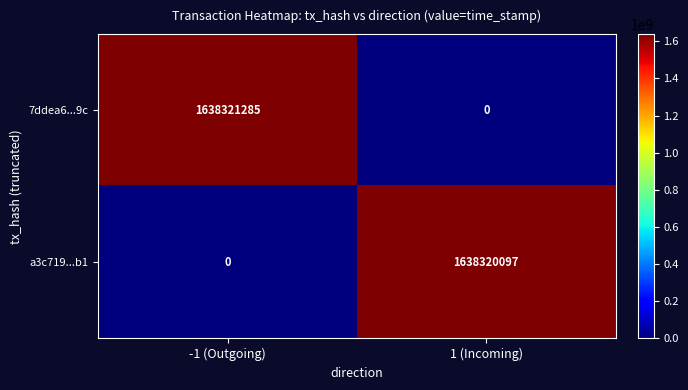

Which series has the largest total across all categories?

7ddea6...9c